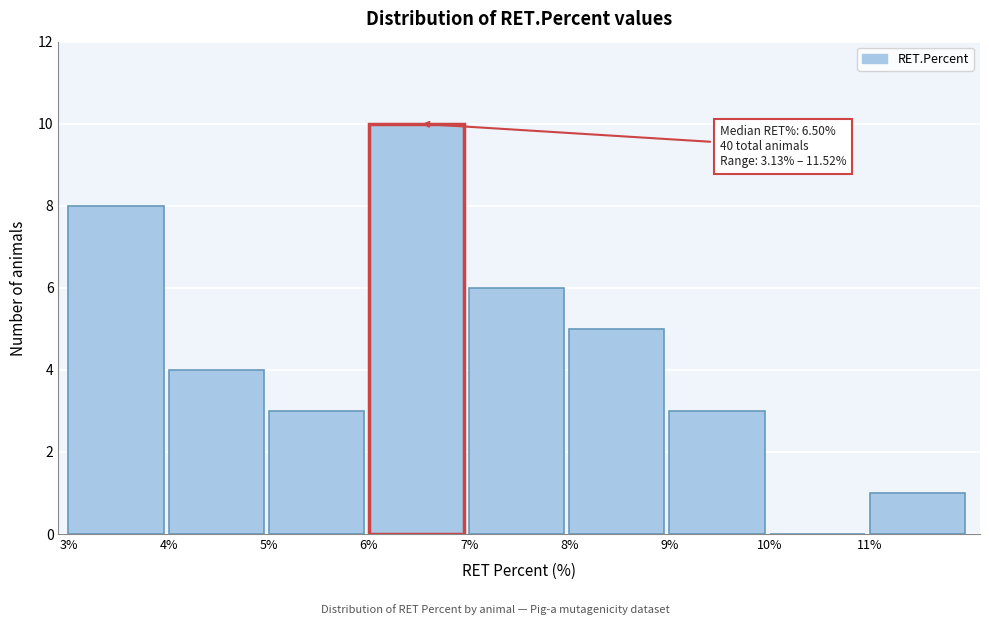

Which range on the x-axis has the tallest bar?

6 to 7